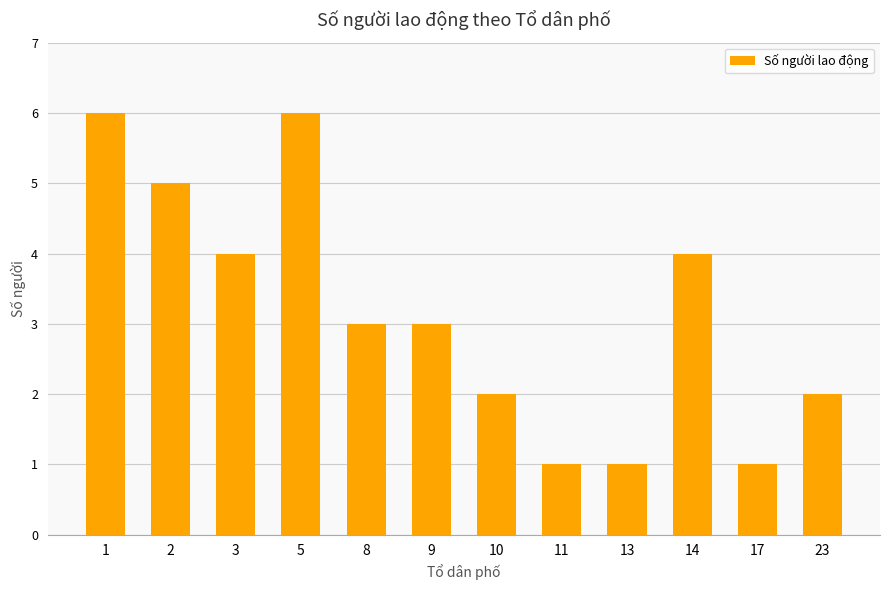

How many data points does each series have?

12